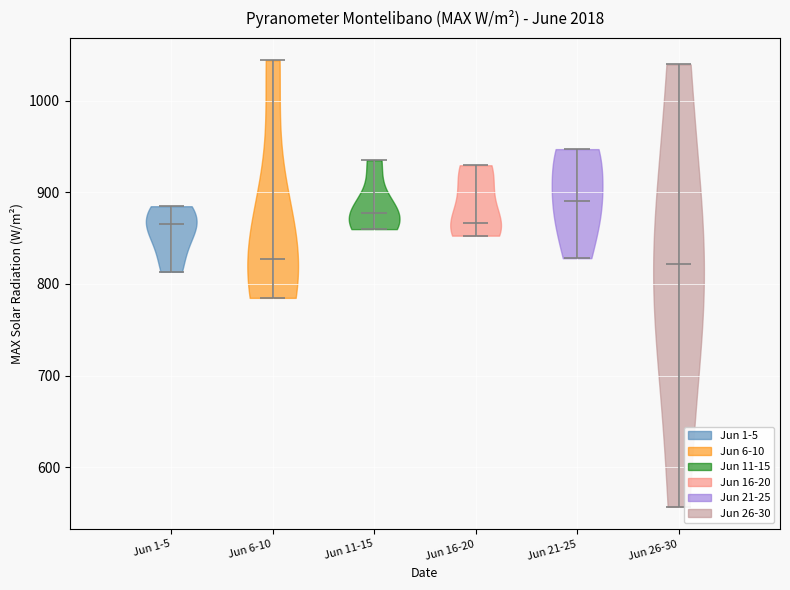

Where does the median line of the violin for Jun 21-25 sit on the y-axis? The values are not printed on the chart, so give them approximately, as read against the axis.

890